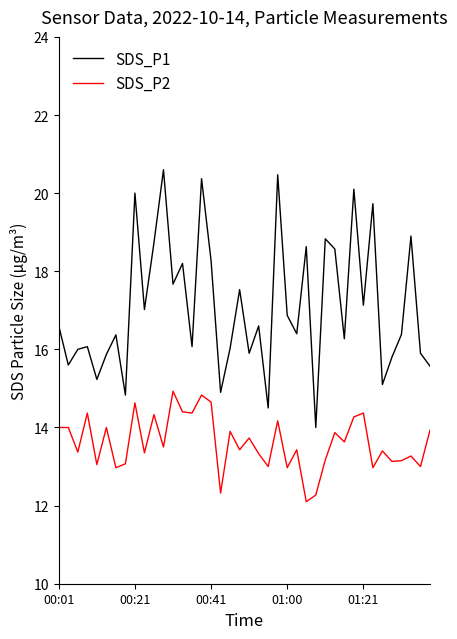

List the series in order of their peak value, highest first.

SDS_P1, SDS_P2